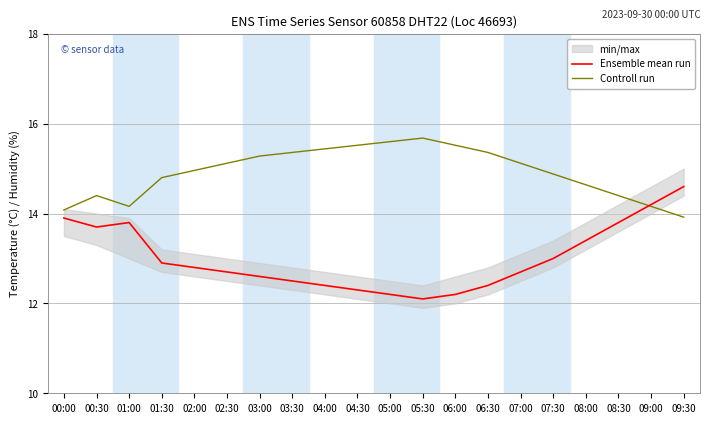

Which series ends up on top after the final intersection of Controll run and Ensemble mean run?

Ensemble mean run